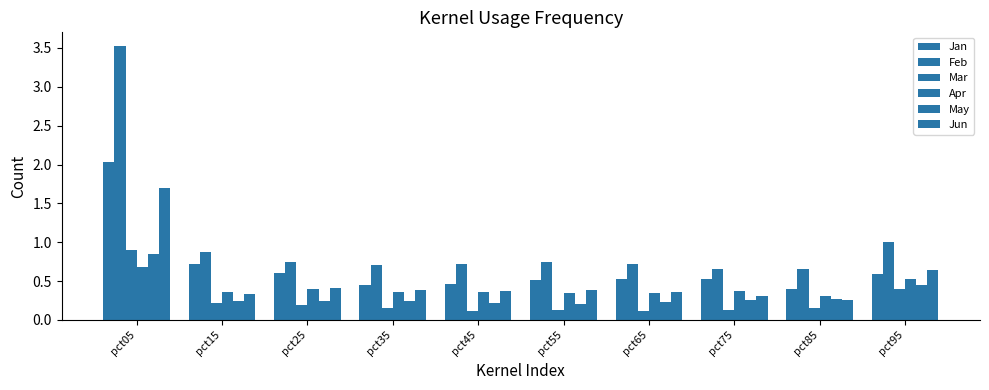

How many bars are there in total?

60